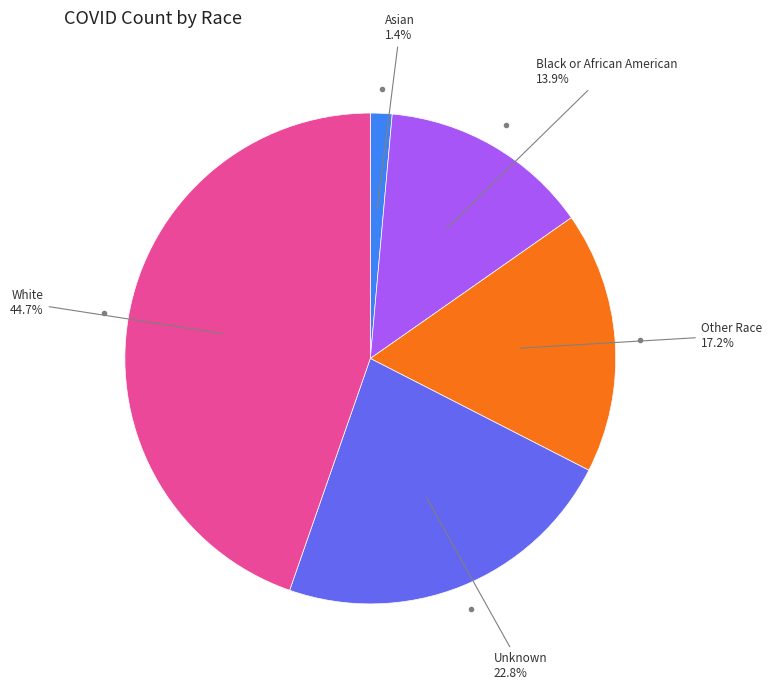

Is there a majority slice in this chart?

No